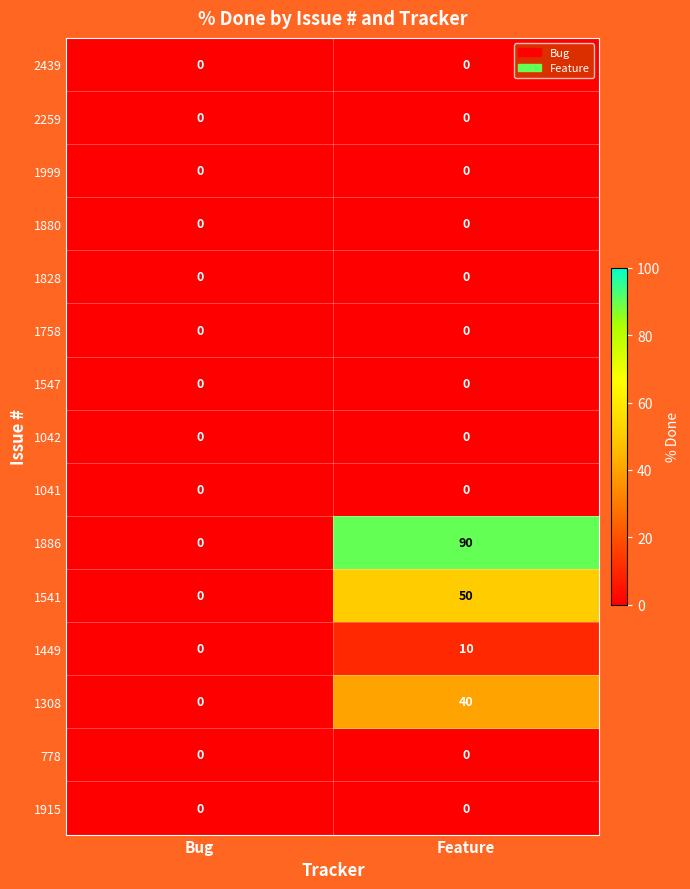

Reading left to right, what are all the values shown in this chart?

2439: 0	0
2259: 0	0
1999: 0	0
1880: 0	0
1828: 0	0
1758: 0	0
1547: 0	0
1042: 0	0
1041: 0	0
1886: 0	90
1541: 0	50
1449: 0	10
1308: 0	40
778: 0	0
1915: 0	0